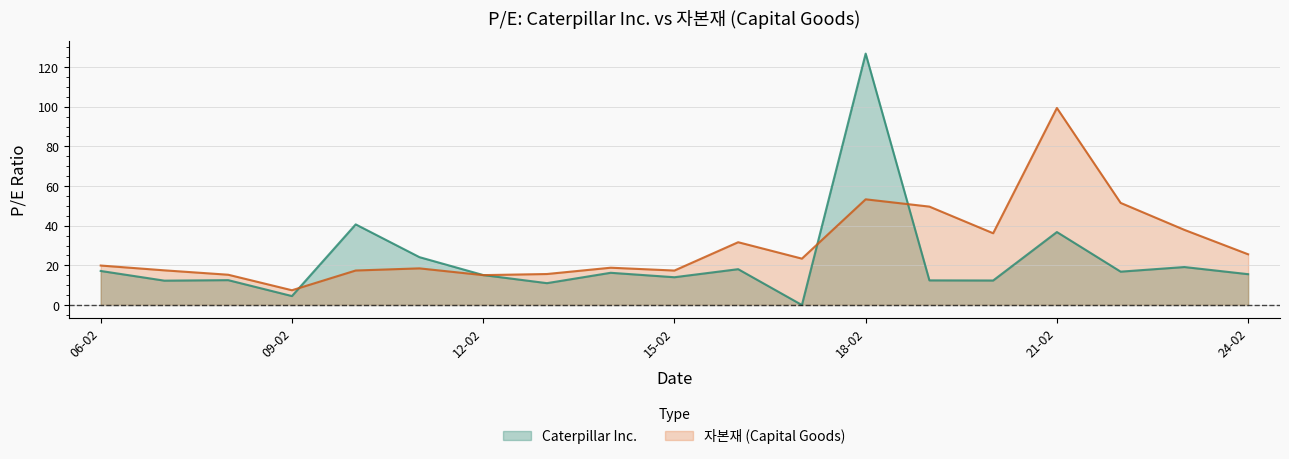

List the series in order of their peak value, lowest first.

자본재 (Capital Goods), Caterpillar Inc.